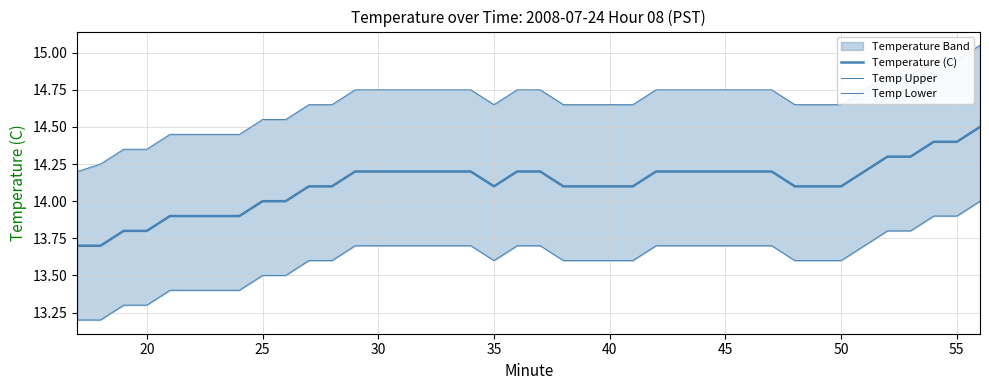

Is this an area chart (filled region under the line)?

No